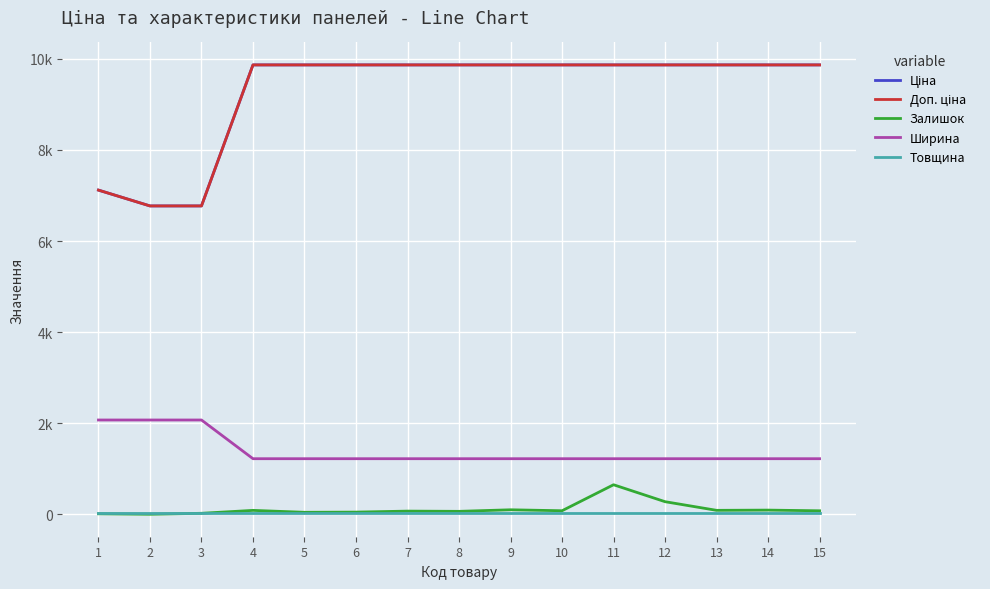

Is this an area chart (filled region under the line)?

No